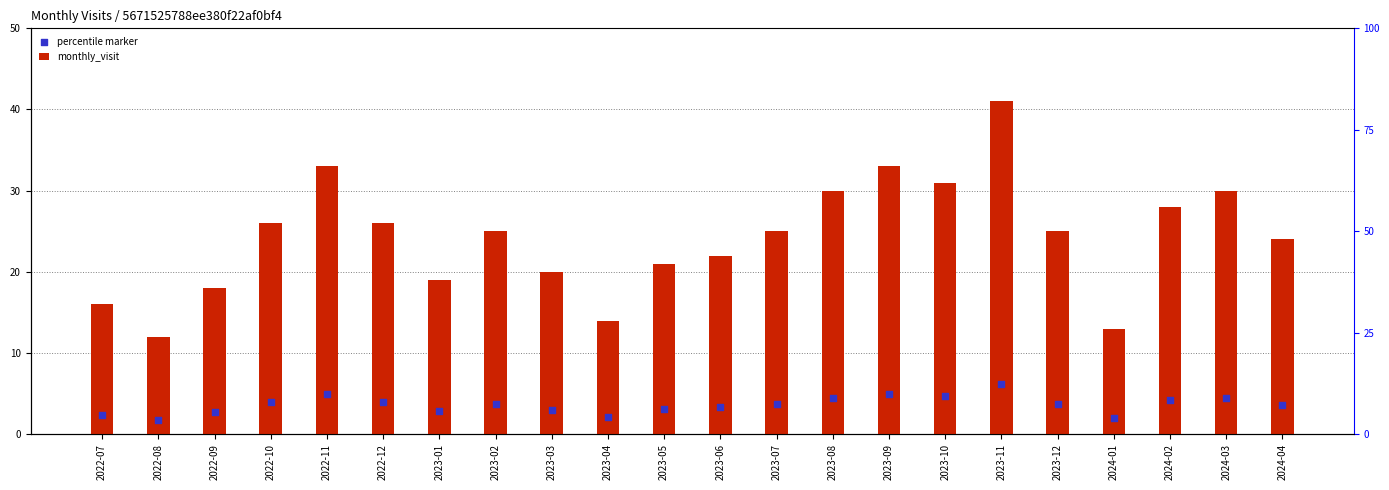

At which category is the sum across all series the highest?

2023-11